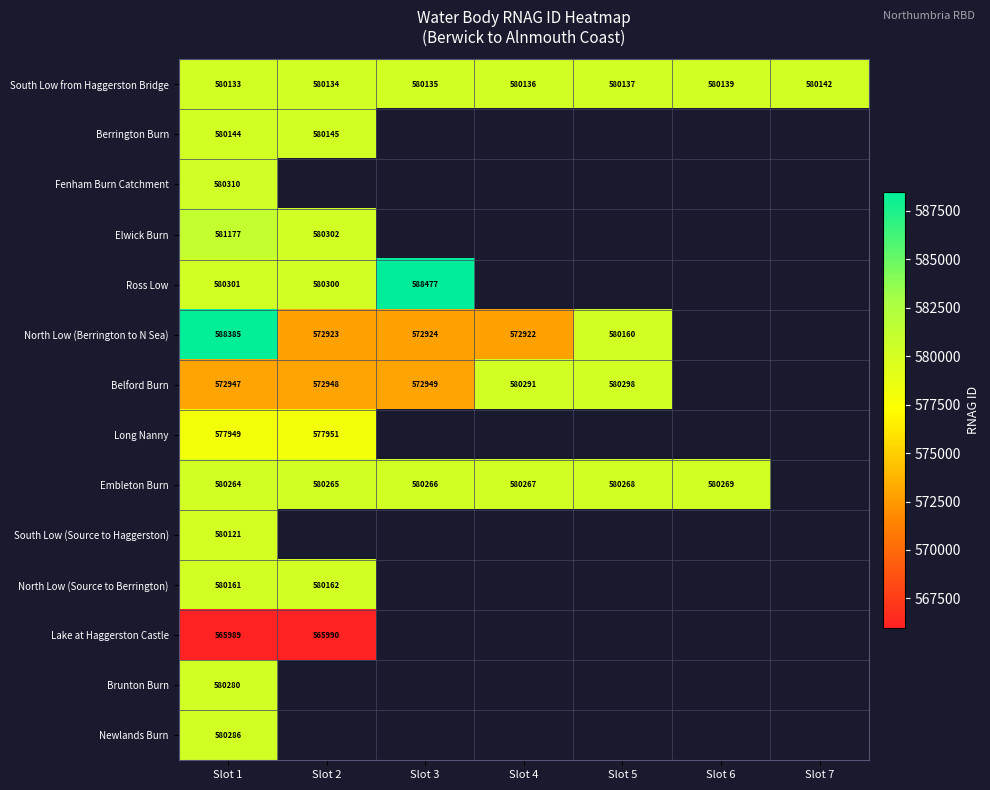

The value of Belford Burn at Slot 1 is 572947. True or false?

True